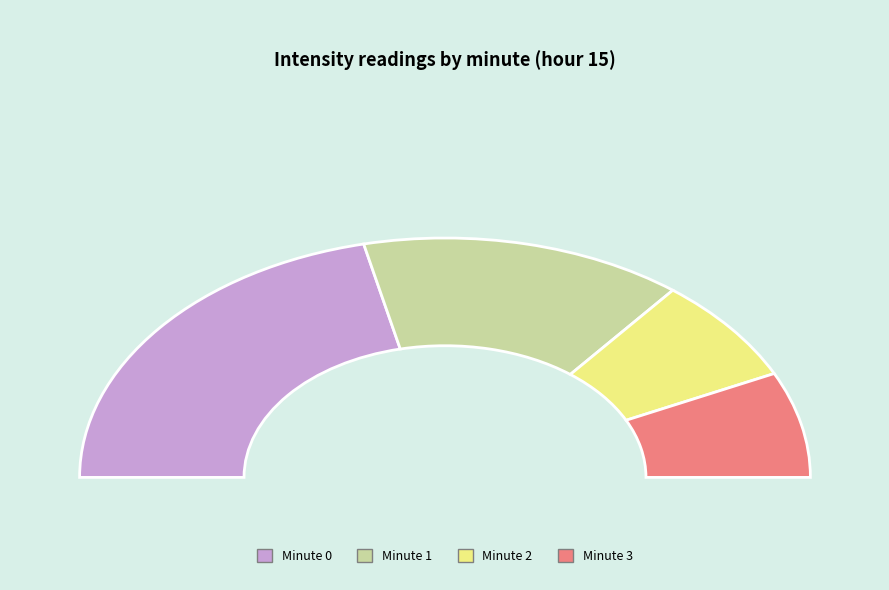

Is there any slice that represents more than half of the pie?

No